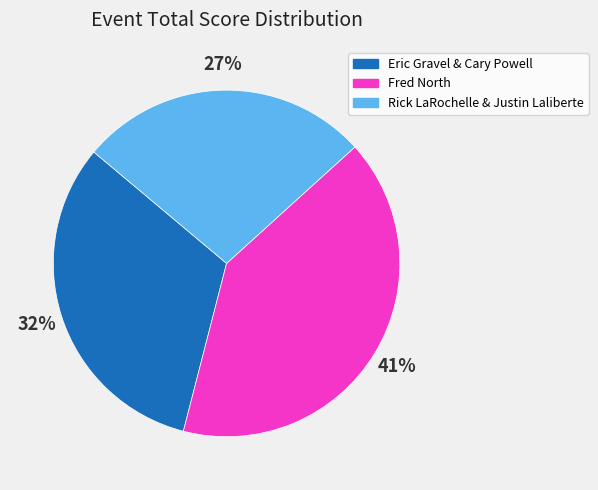

How many segments does this pie chart have?

3